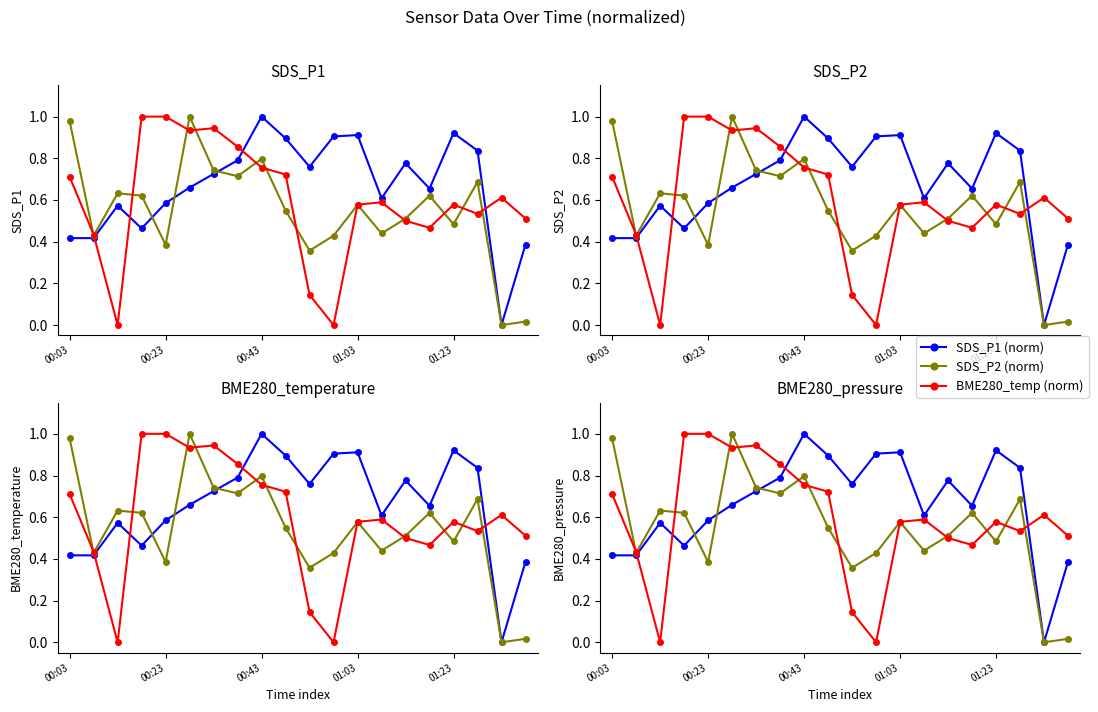

True or false: SDS_P1 (norm) has more than 1 interior local peaks.

True